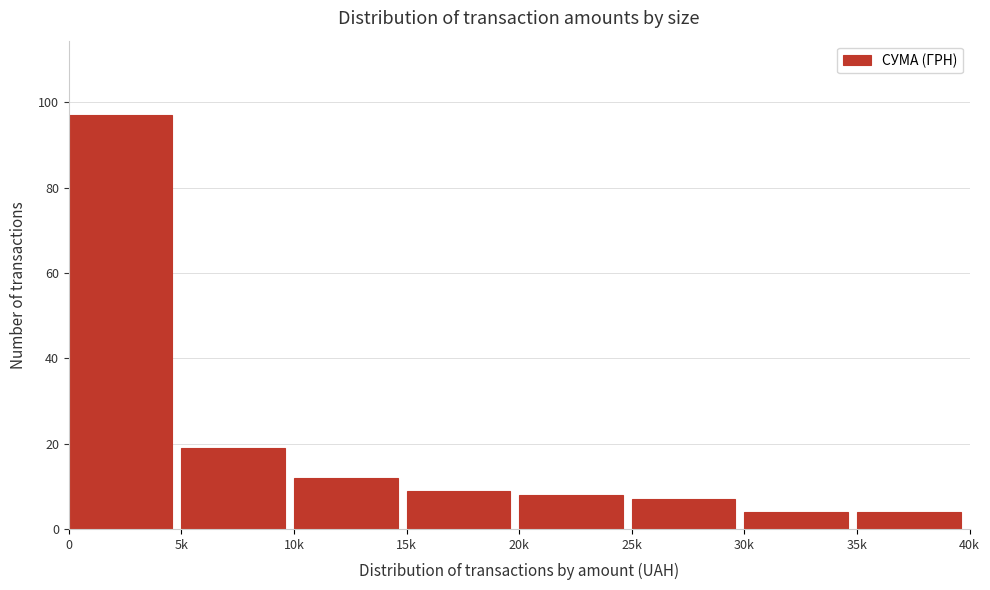

Reading left to right, extract all data points from this chart.

97	19	12	9	8	7	4	4